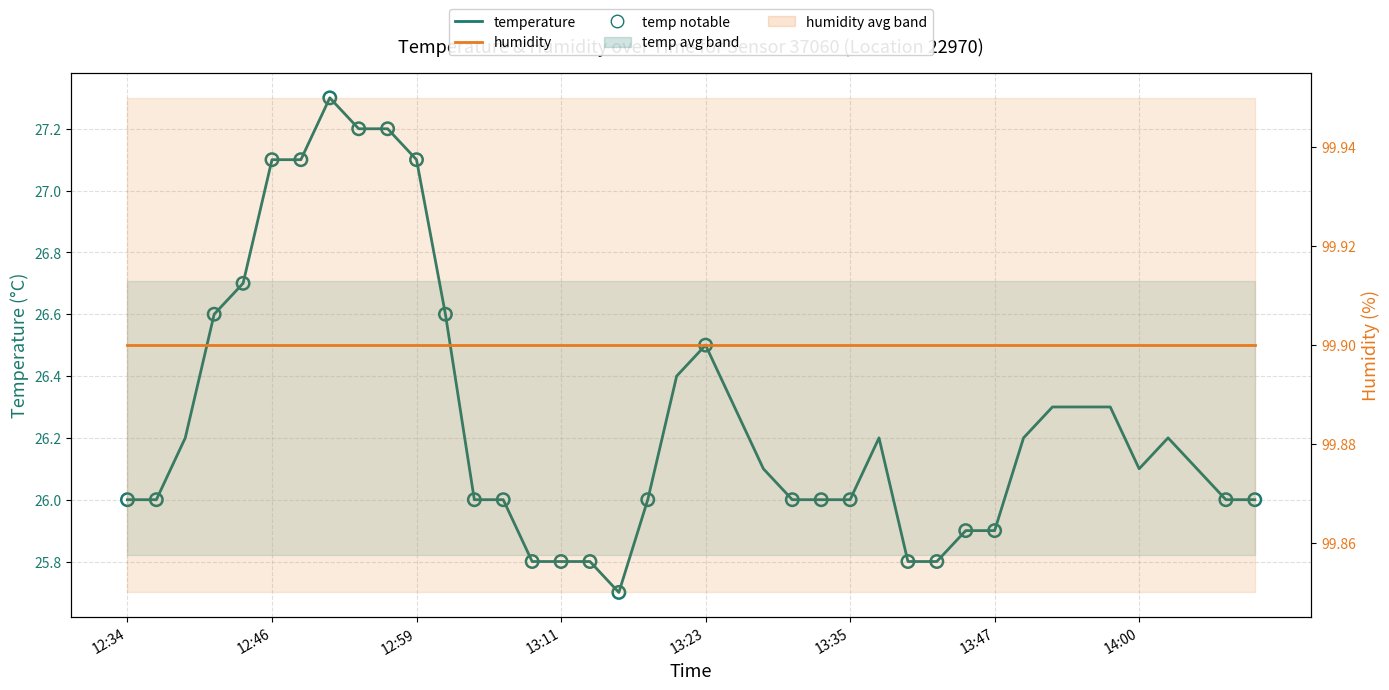

What is the change in value from 12:44 to 13:40?

-0.9